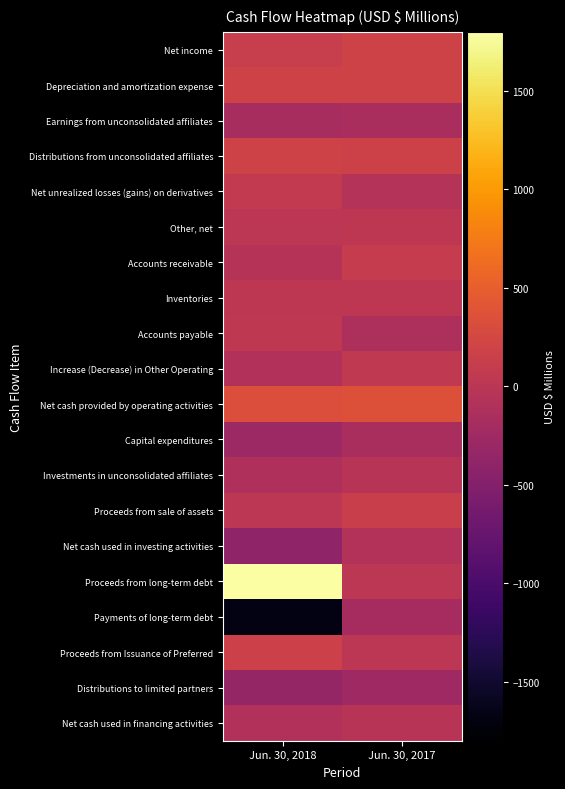

Reading left to right, transcribe all the data shown in this chart.

Net income: Jun. 30, 2018=125	Jun. 30, 2017=190
Depreciation and amortization expense: Jun. 30, 2018=191	Jun. 30, 2017=188
Earnings from unconsolidated affiliates: Jun. 30, 2018=-174	Jun. 30, 2017=-160
Distributions from unconsolidated affiliates: Jun. 30, 2018=193	Jun. 30, 2017=177
Net unrealized losses (gains) on derivatives: Jun. 30, 2018=66	Jun. 30, 2017=-60
Other, net: Jun. 30, 2018=9	Jun. 30, 2017=21
Accounts receivable: Jun. 30, 2018=-50	Jun. 30, 2017=98
Inventories: Jun. 30, 2018=21	Jun. 30, 2017=21
Accounts payable: Jun. 30, 2018=42	Jun. 30, 2017=-137
Increase (Decrease) in Other Operating: Jun. 30, 2018=-92	Jun. 30, 2017=56
Net cash provided by operating activities: Jun. 30, 2018=331	Jun. 30, 2017=360
Capital expenditures: Jun. 30, 2018=-268	Jun. 30, 2017=-159
Investments in unconsolidated affiliates: Jun. 30, 2018=-126	Jun. 30, 2017=-41
Proceeds from sale of assets: Jun. 30, 2018=3	Jun. 30, 2017=129
Net cash used in investing activities: Jun. 30, 2018=-391	Jun. 30, 2017=-71
Proceeds from long-term debt: Jun. 30, 2018=1803	Jun. 30, 2017=0
Payments of long-term debt: Jun. 30, 2018=-1678	Jun. 30, 2017=-195
Proceeds from Issuance of Preferred: Jun. 30, 2018=155	Jun. 30, 2017=0
Distributions to limited partners: Jun. 30, 2018=-349	Jun. 30, 2017=-256
Net cash used in financing activities: Jun. 30, 2018=-92	Jun. 30, 2017=-39